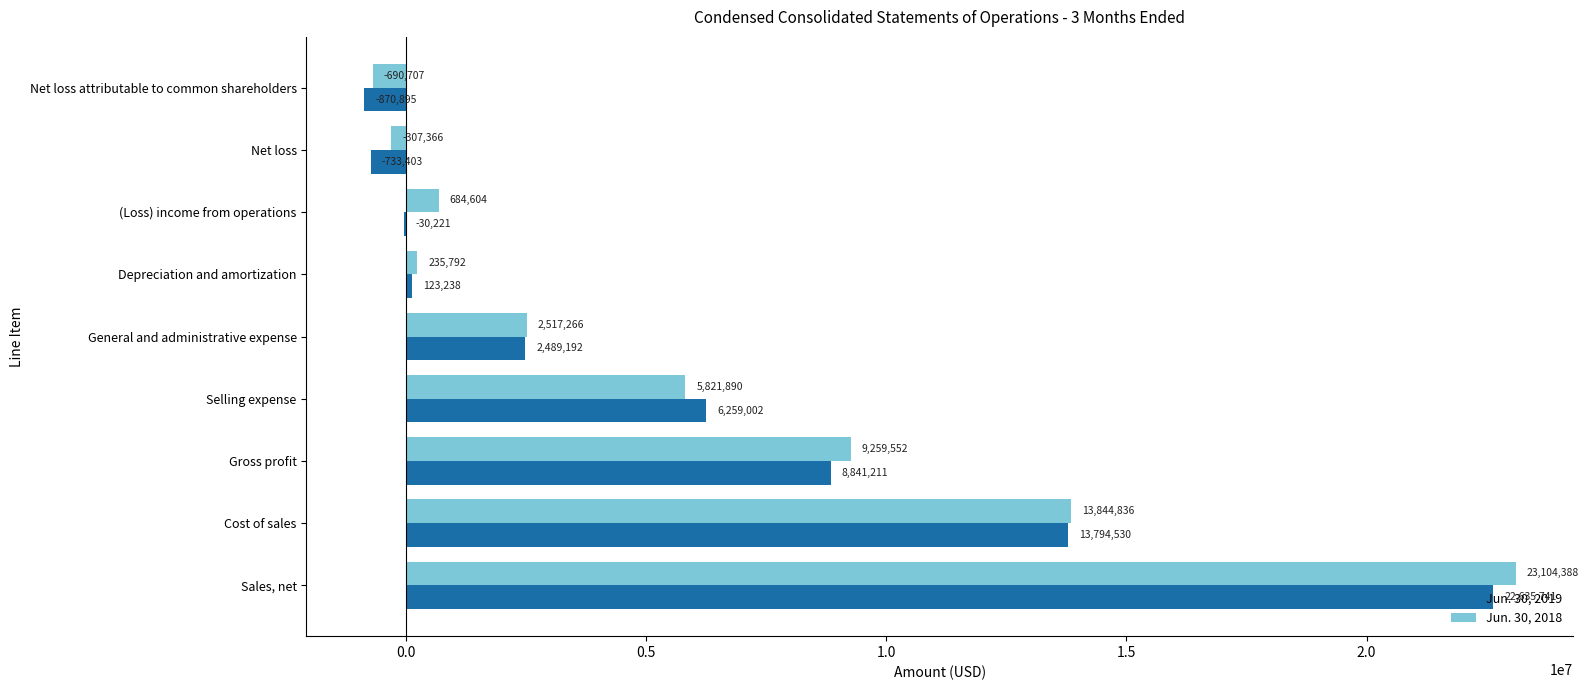

Is the value of Jun. 30, 2018 at Cost of sales greater than the value of Jun. 30, 2019 at Sales, net?

No